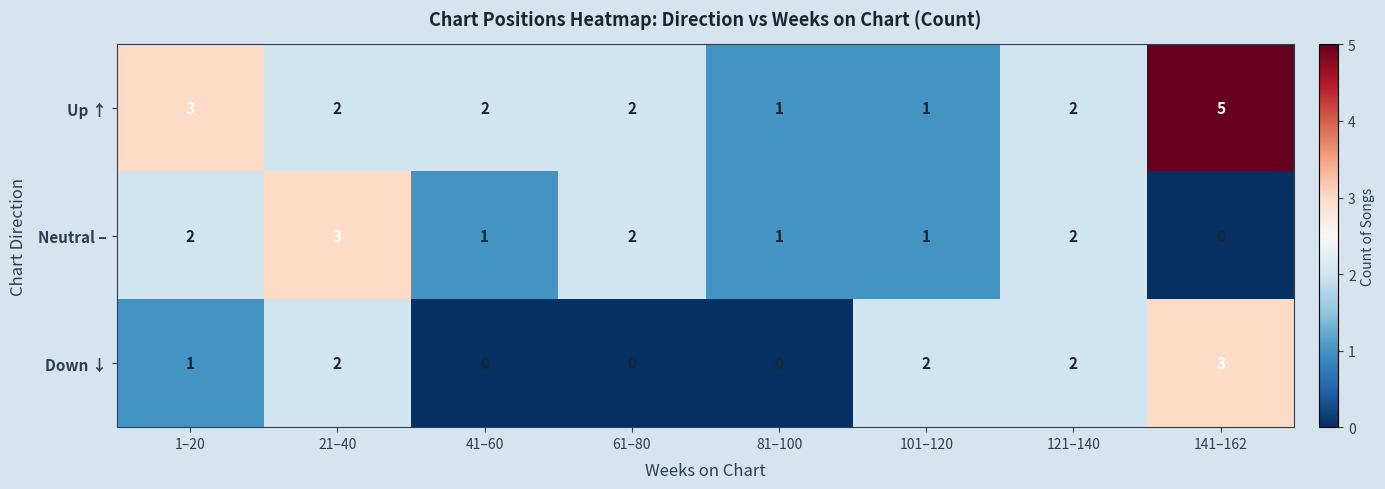

Reading left to right, extract all data points from this chart.

Up ↑: 3	2	2	2	1	1	2	5
Neutral –: 2	3	1	2	1	1	2	0
Down ↓: 1	2	0	0	0	2	2	3